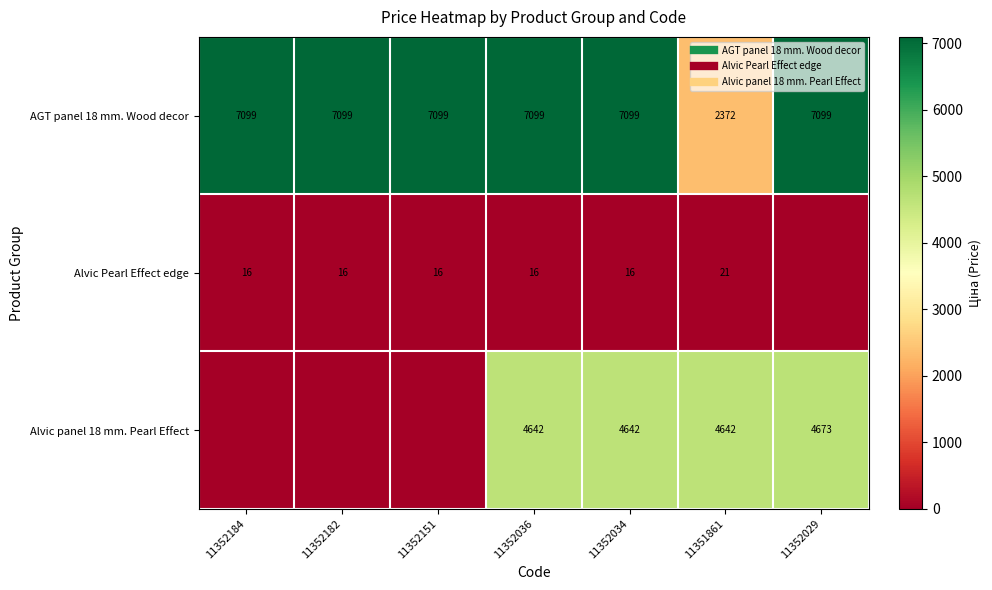

Which label corresponds to the largest value in the chart?

11352184